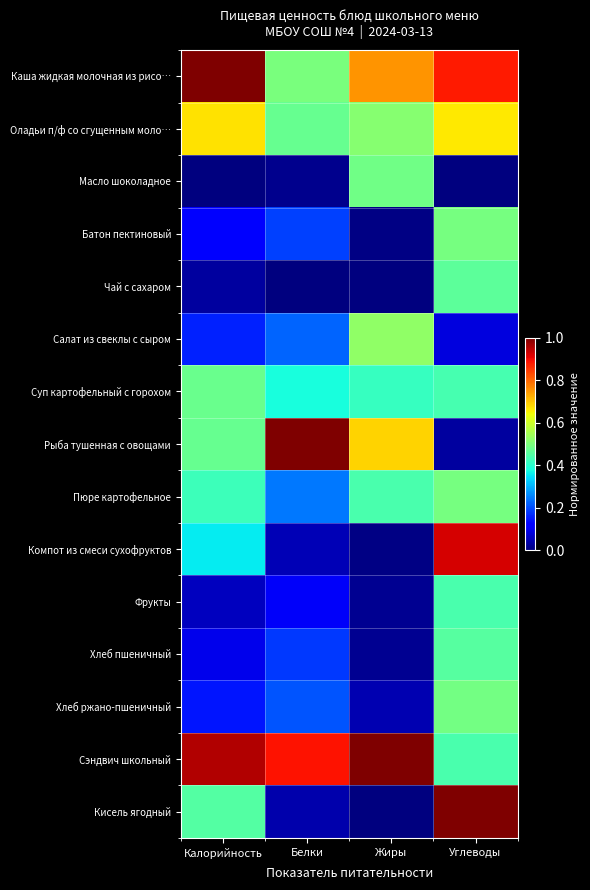

Which category has the lowest value across all series?

Калорийность